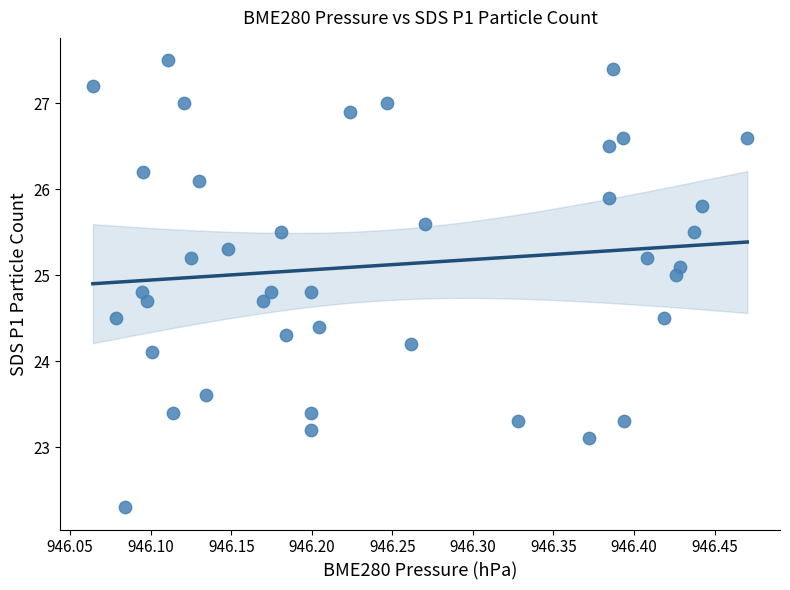

What is the range of X values (max minus min)?

0.4